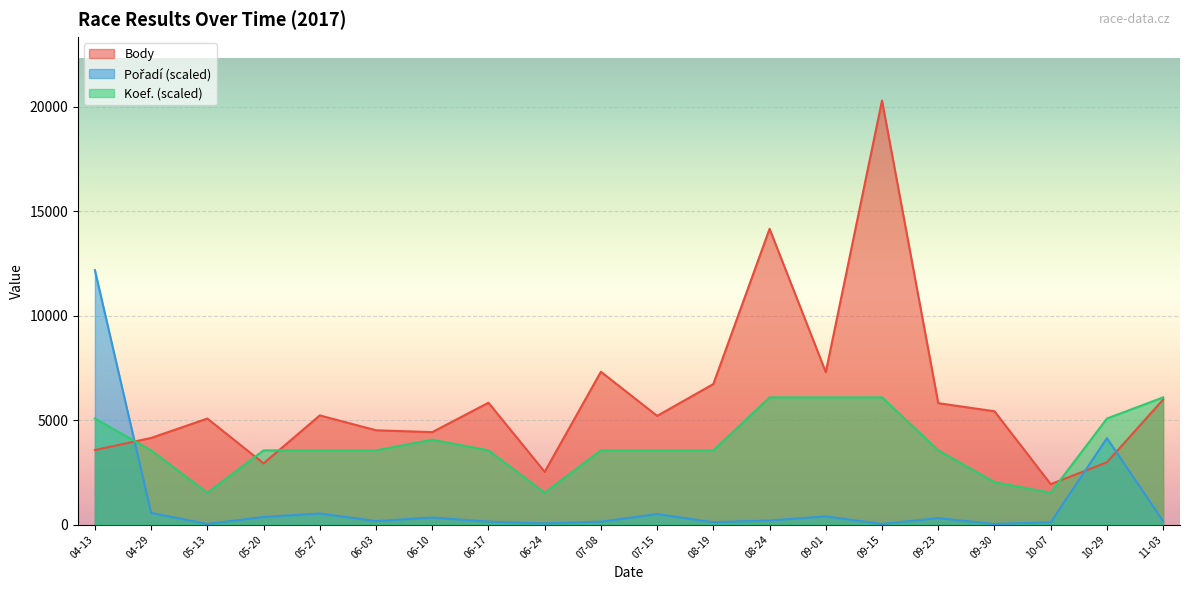

List the series in order of their overall mean, highest first.

Body, Koef., Pořadí